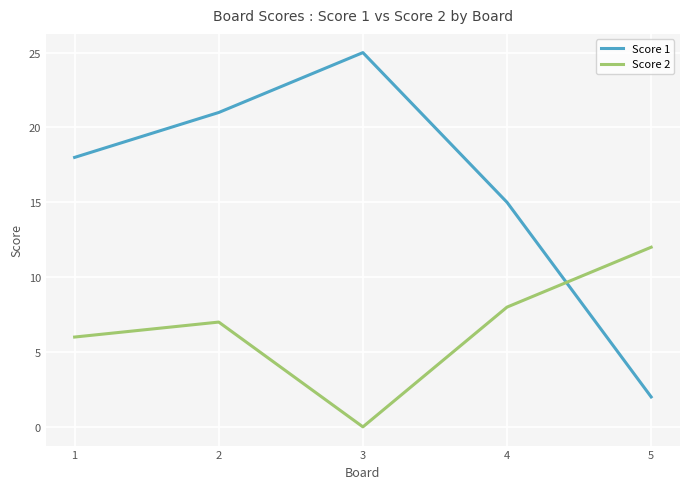

What is the difference between the maximum and second lowest values in the Score 2 series?

6